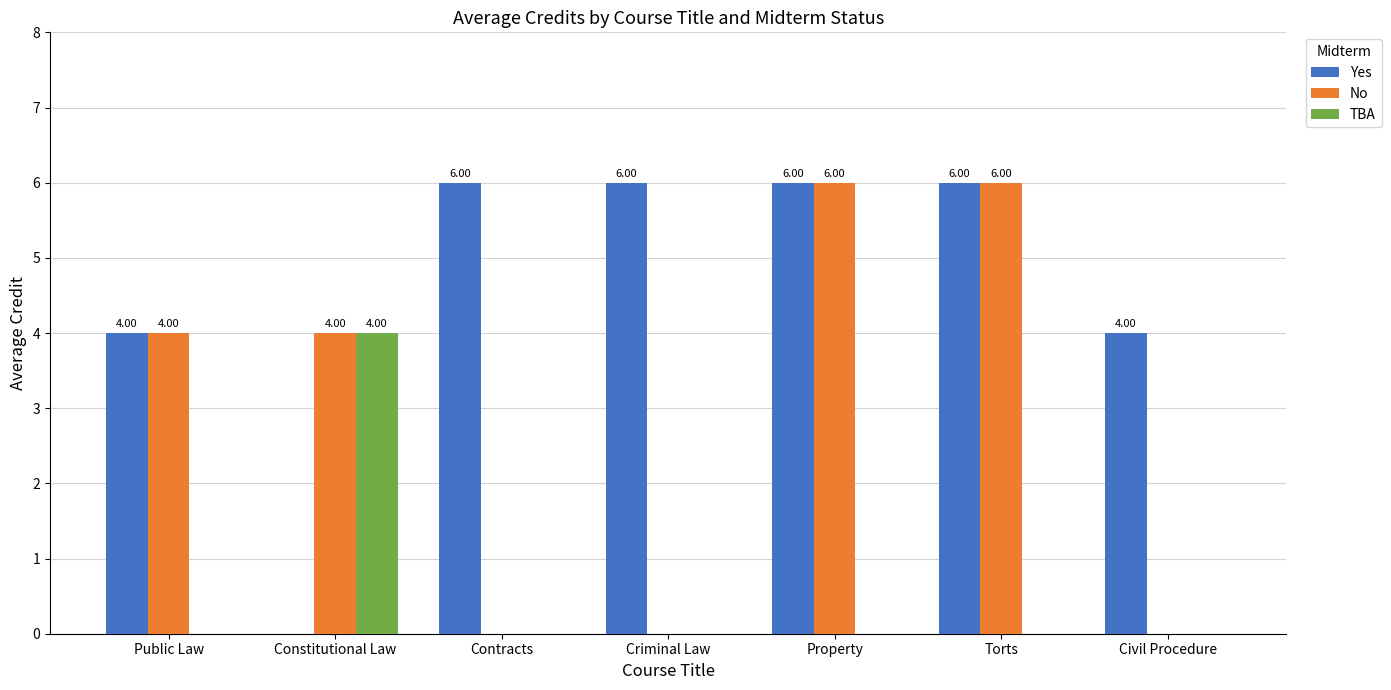

Which series has the largest total across all categories?

Yes